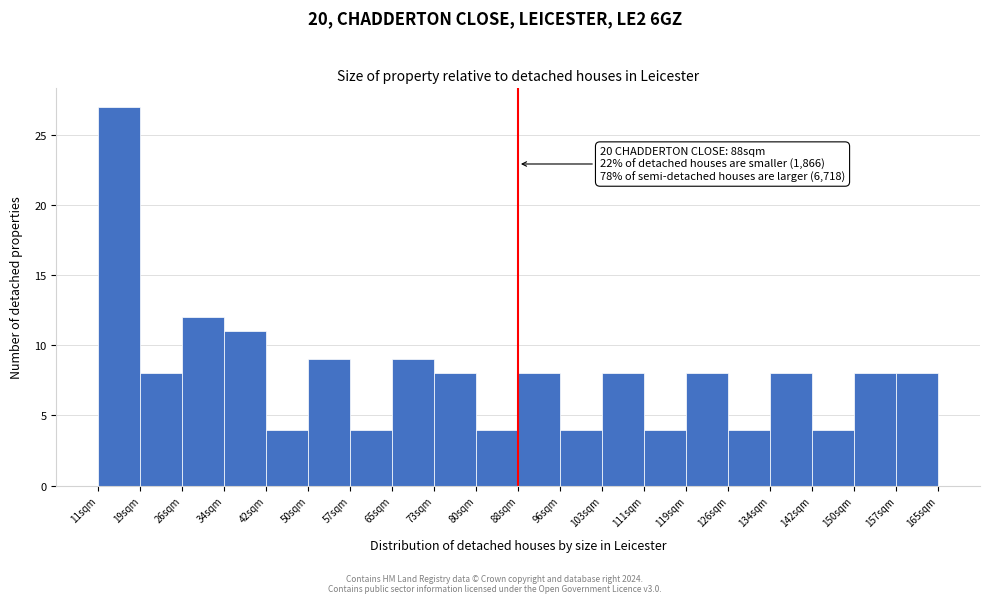

Which range on the x-axis has the tallest bar?

11.0 to 18.7